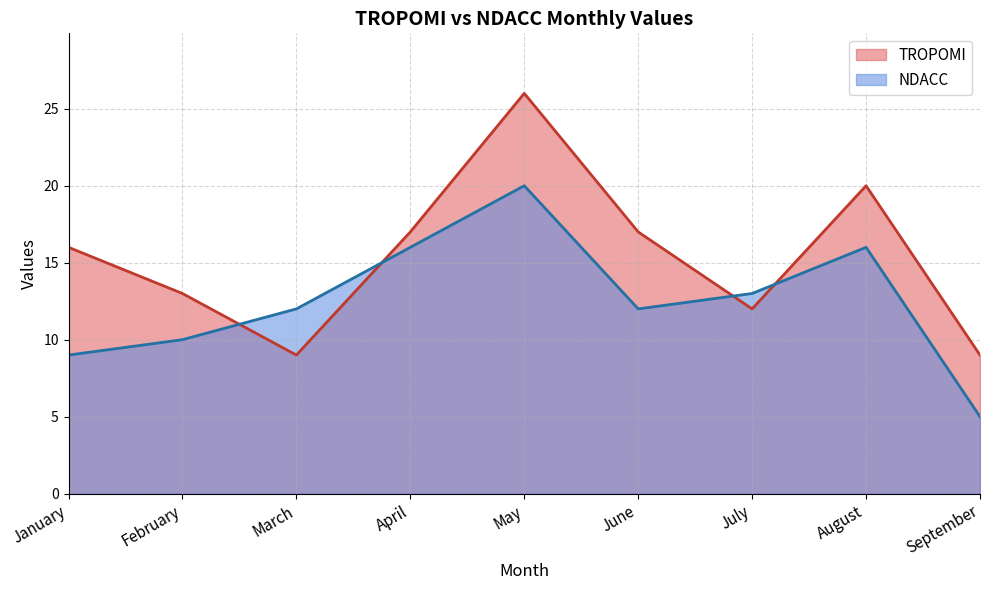

What is the difference between the TROPOMI values at June and May?

9